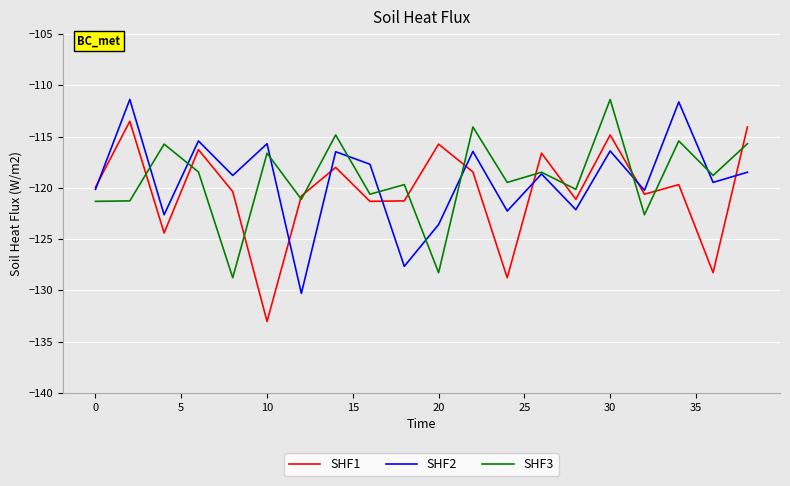

What is the highest value of the SHF2 series?

-111.4